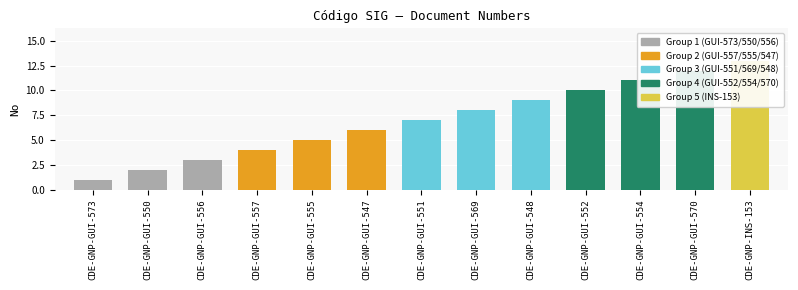

How many bars are there in total?

13